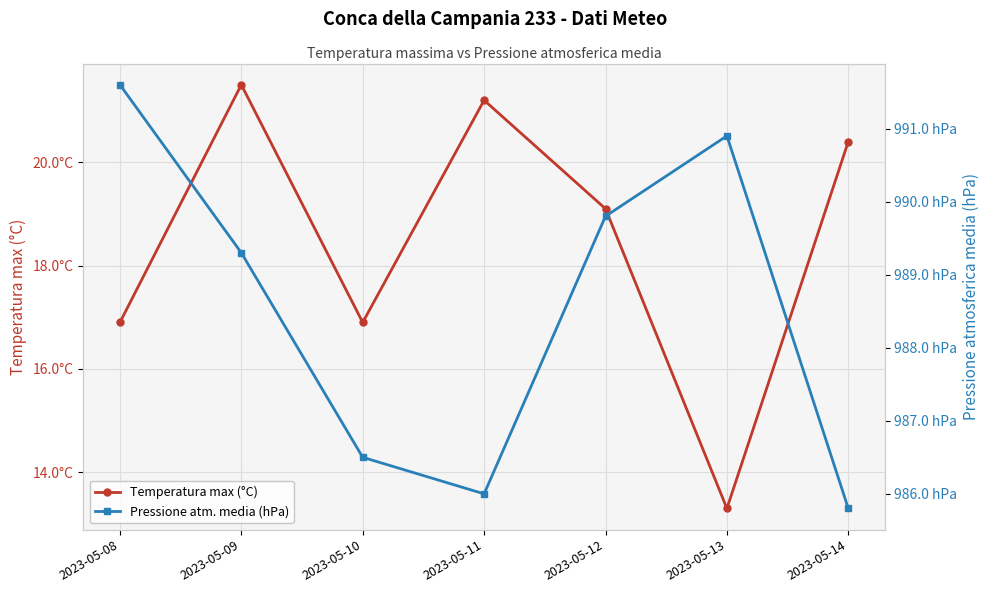

How many values in the Pressione atm. media (hPa) series exceed 989?

4